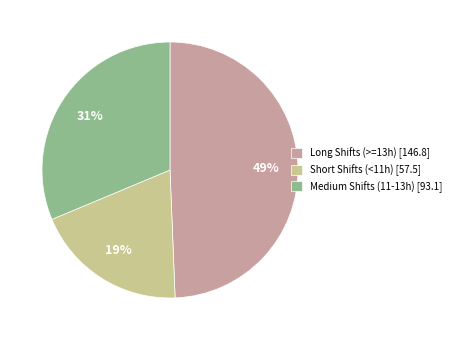

How many slices are in this pie chart?

3